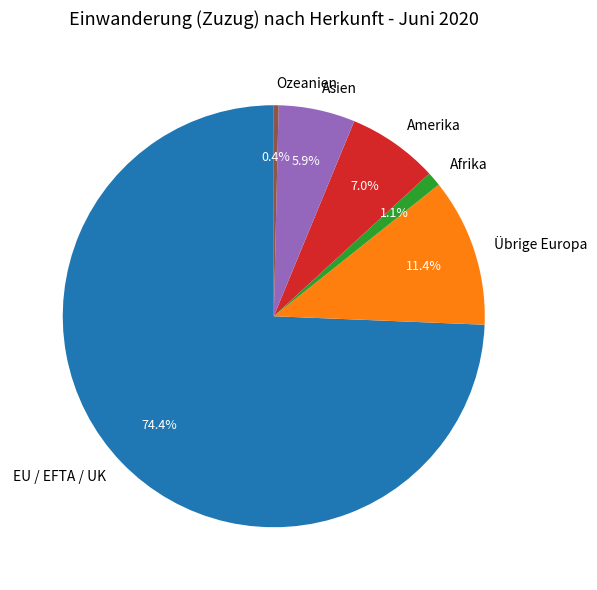

Rank the categories by value from lowest to highest.

Ozeanien, Afrika, Asien, Amerika, Übrige Europa, EU / EFTA / UK